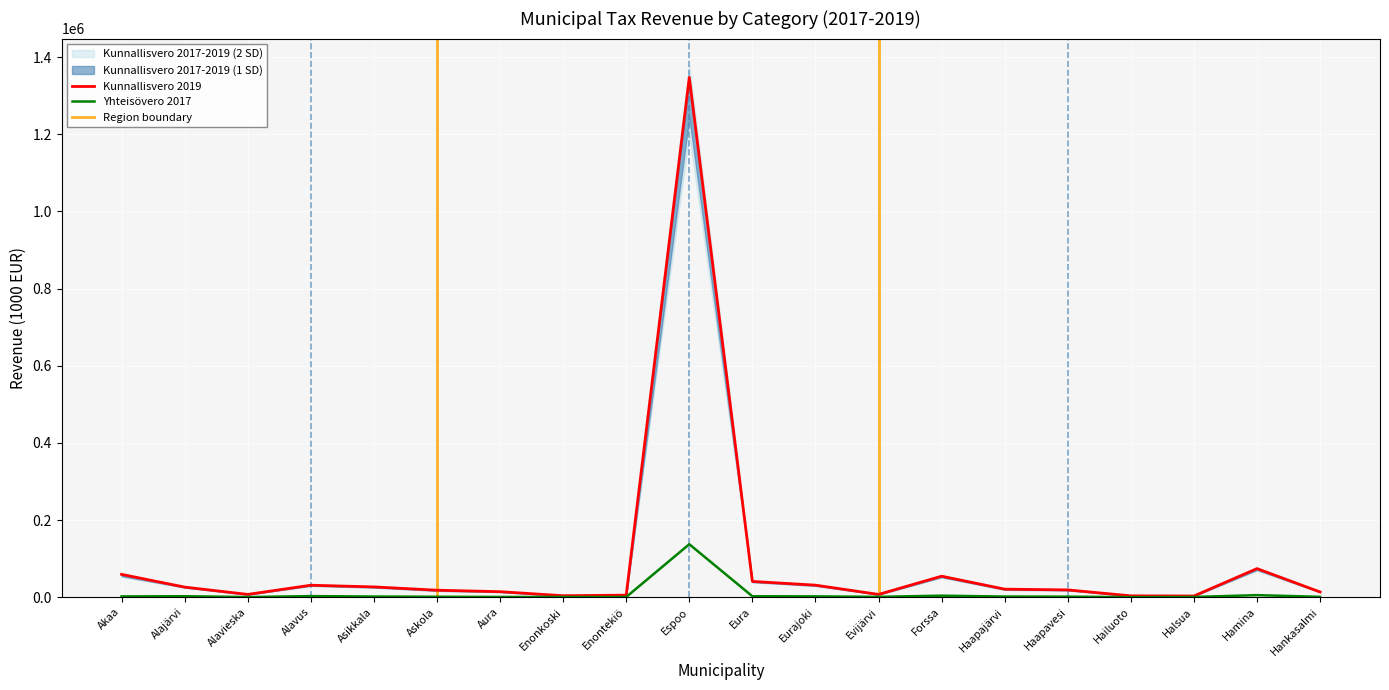

What is the greatest value displayed?

1347244.0